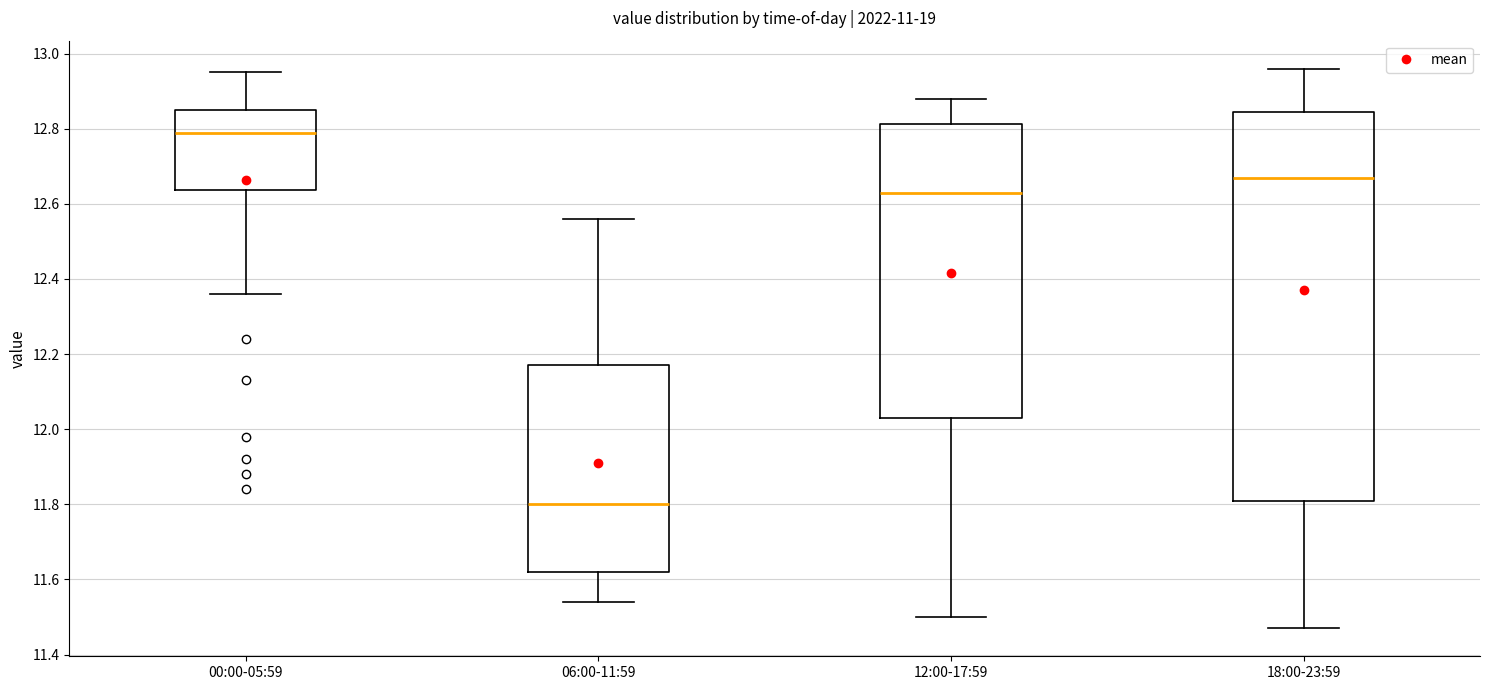

Reading left to right, read every box against the y-axis: the position of its median line, the range the box covers, and the ends of its whiskers. The values are not printed on the chart, so give them approximately, as read against the axis.

00:00-05:59: median 12.80, box 12.64 to 12.86, whiskers 12.36 to 12.96
06:00-11:59: median 11.80, box 11.62 to 12.18, whiskers 11.54 to 12.56
12:00-17:59: median 12.64, box 12.04 to 12.82, whiskers 11.50 to 12.88
18:00-23:59: median 12.68, box 11.82 to 12.84, whiskers 11.48 to 12.96